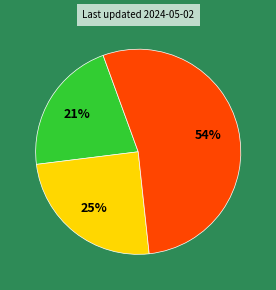

Is there a majority slice in this chart?

Yes